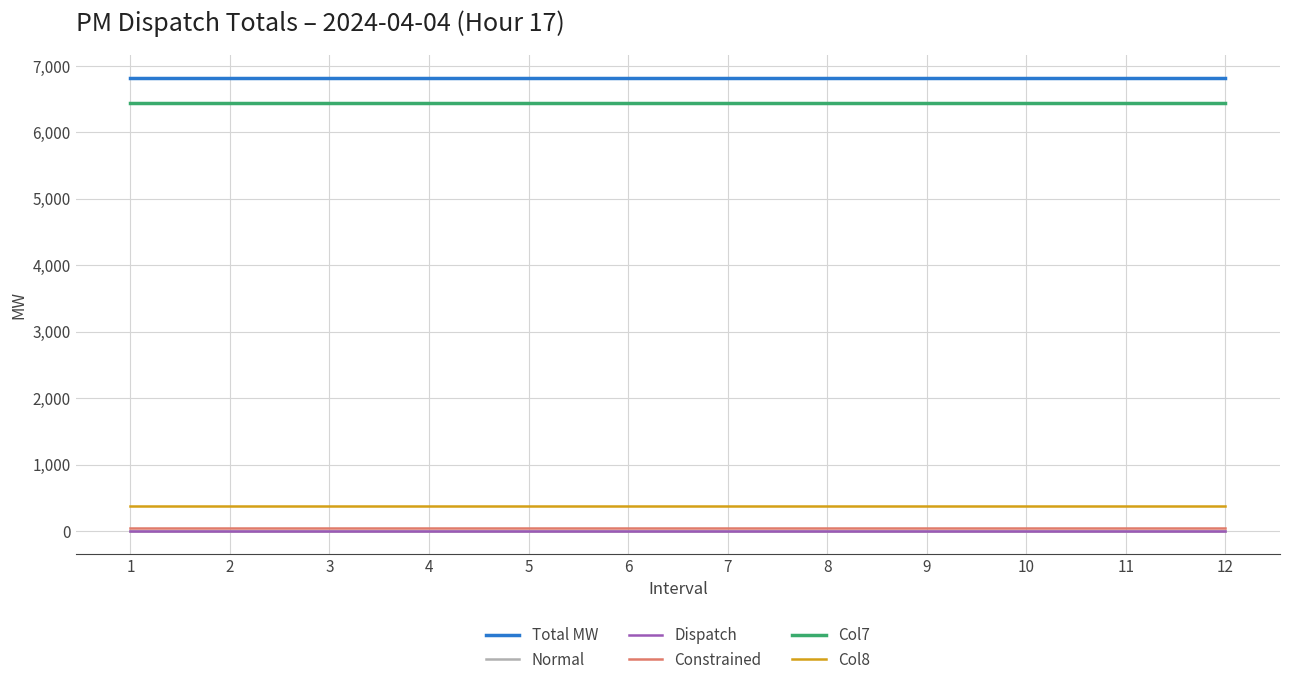

What is the greatest value displayed?

6816.5